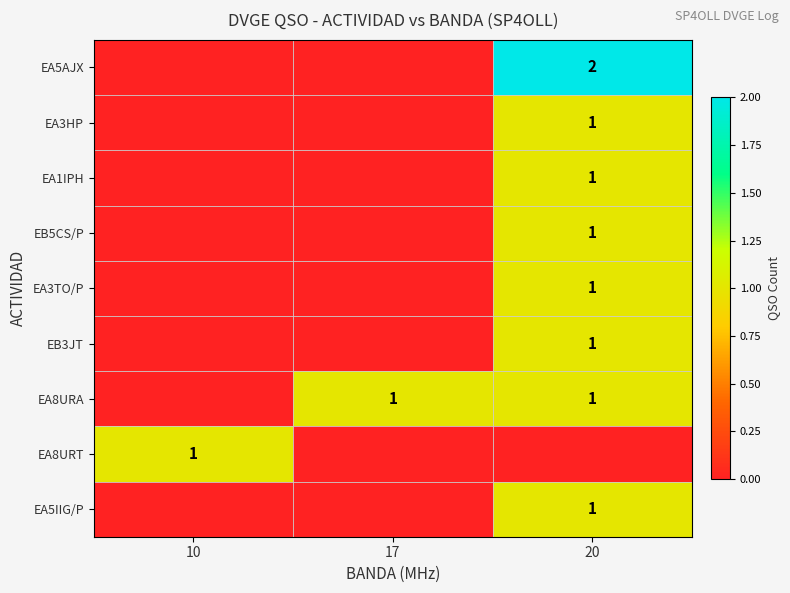

True or false: EA3HP has a value of 2 at 20.

False